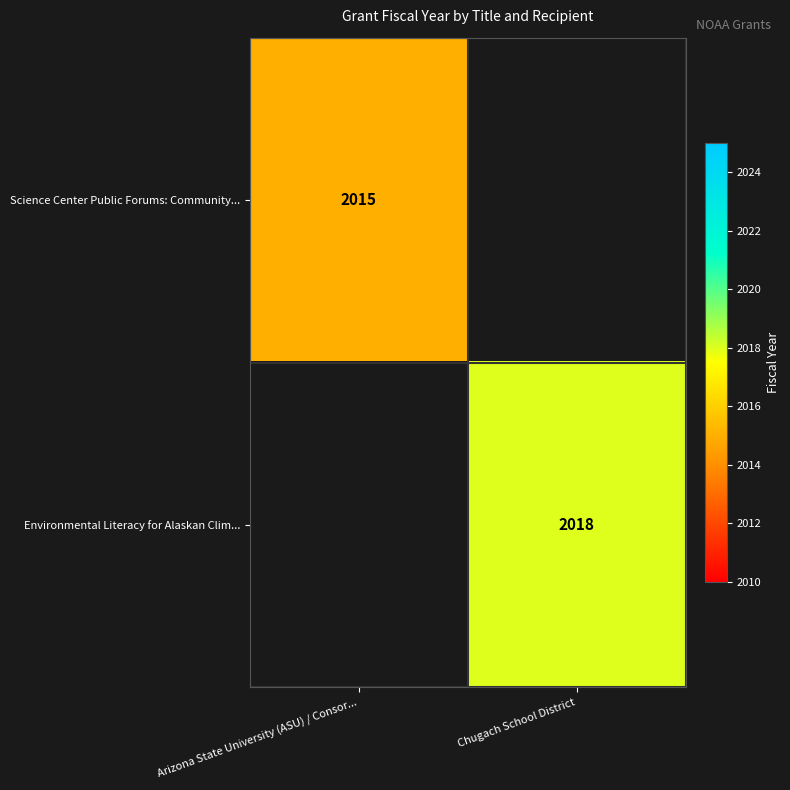

True or false: Environmental Literacy for Alaskan Clim... has a value of 2018 at Chugach School District.

True